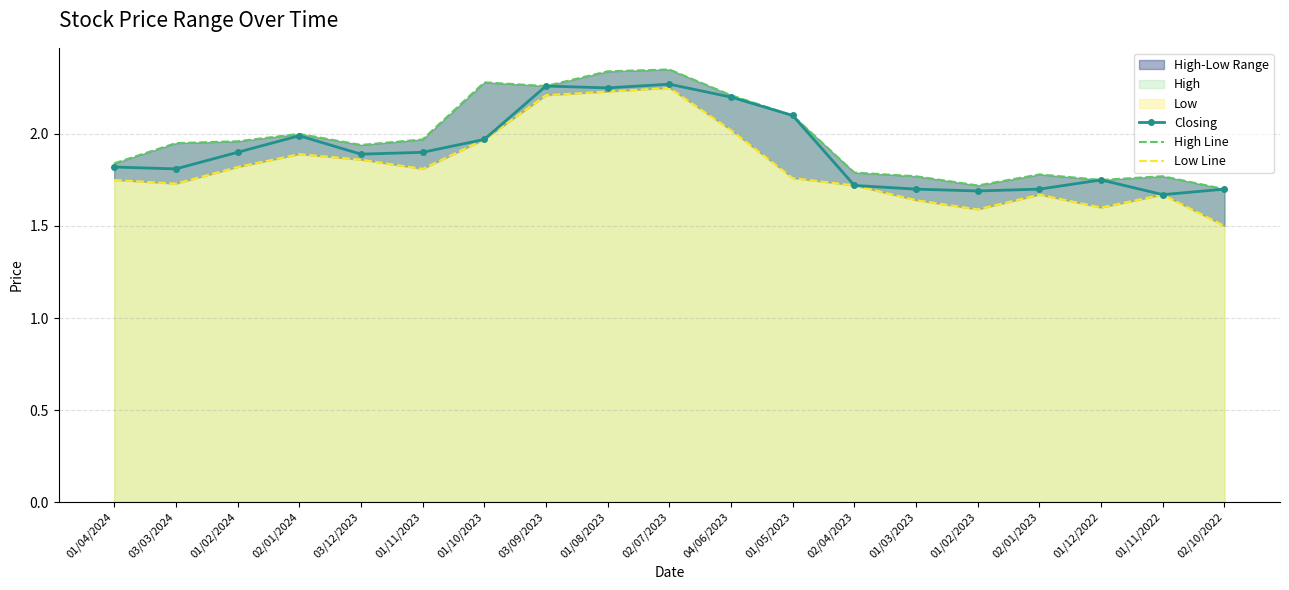

Where is the first local minimum for Closing?

03/03/2024